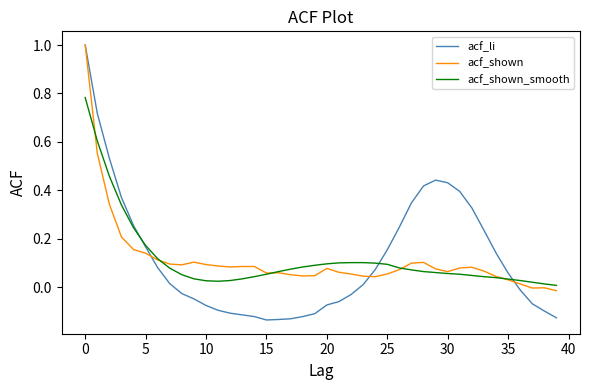

Which series has the largest range (max minus min)?

acf_li